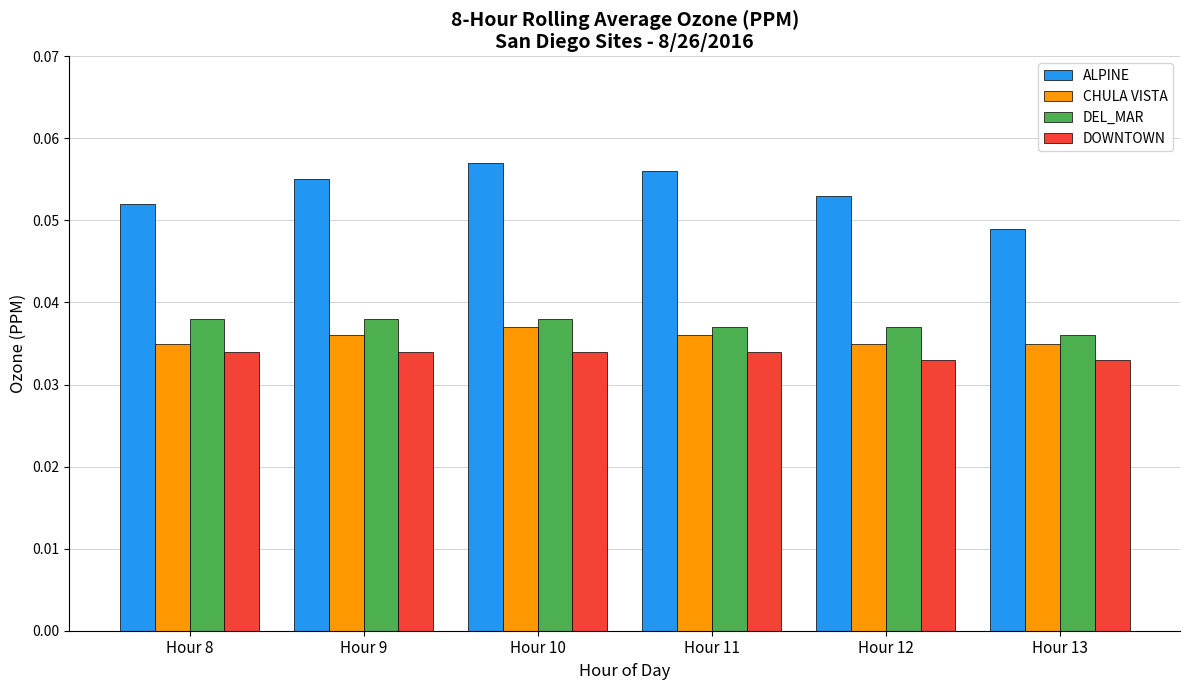

At how many categories does at least one series exceed 0?

6